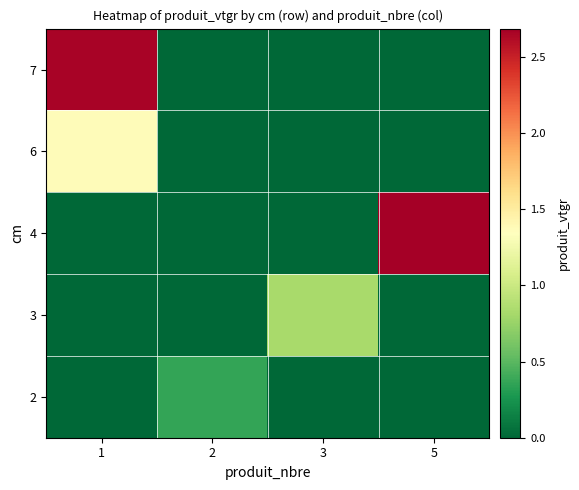

Reading left to right, extract all data points from this chart.

2: 1=0.0	2=0.4	3=0.0	5=0.0
3: 1=0.0	2=0.0	3=0.8	5=0.0
4: 1=0.0	2=0.0	3=0.0	5=2.7
6: 1=1.4	2=0.0	3=0.0	5=0.0
7: 1=2.7	2=0.0	3=0.0	5=0.0